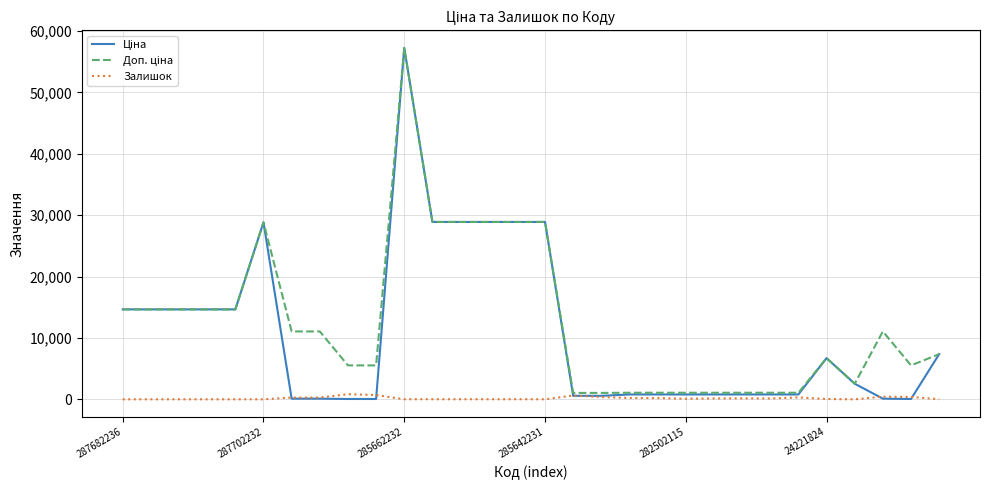

How many lines are shown in the chart?

3